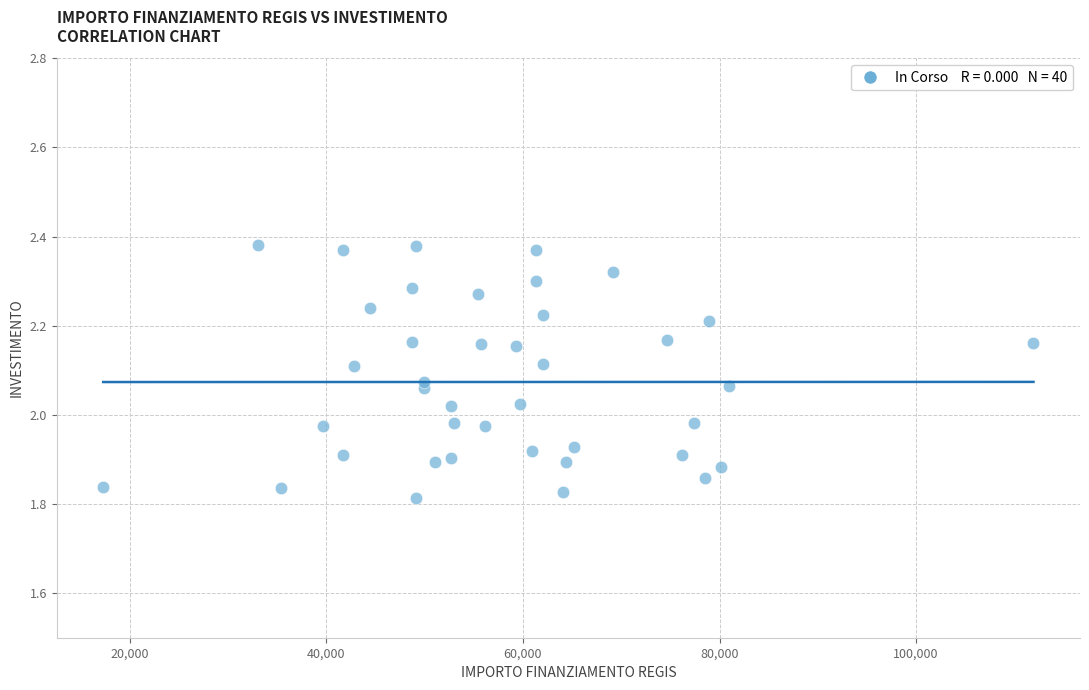

What is the range of Y values (max minus min)?

0.6